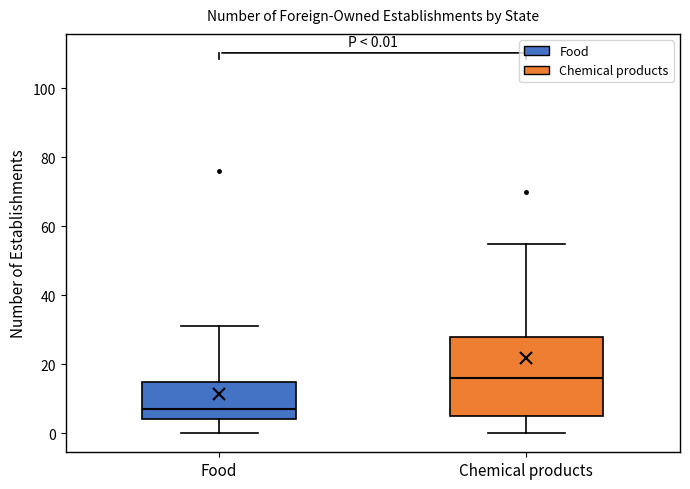

Comparing the boxes themselves (not the whiskers), which one is the tallest?

Chemical products